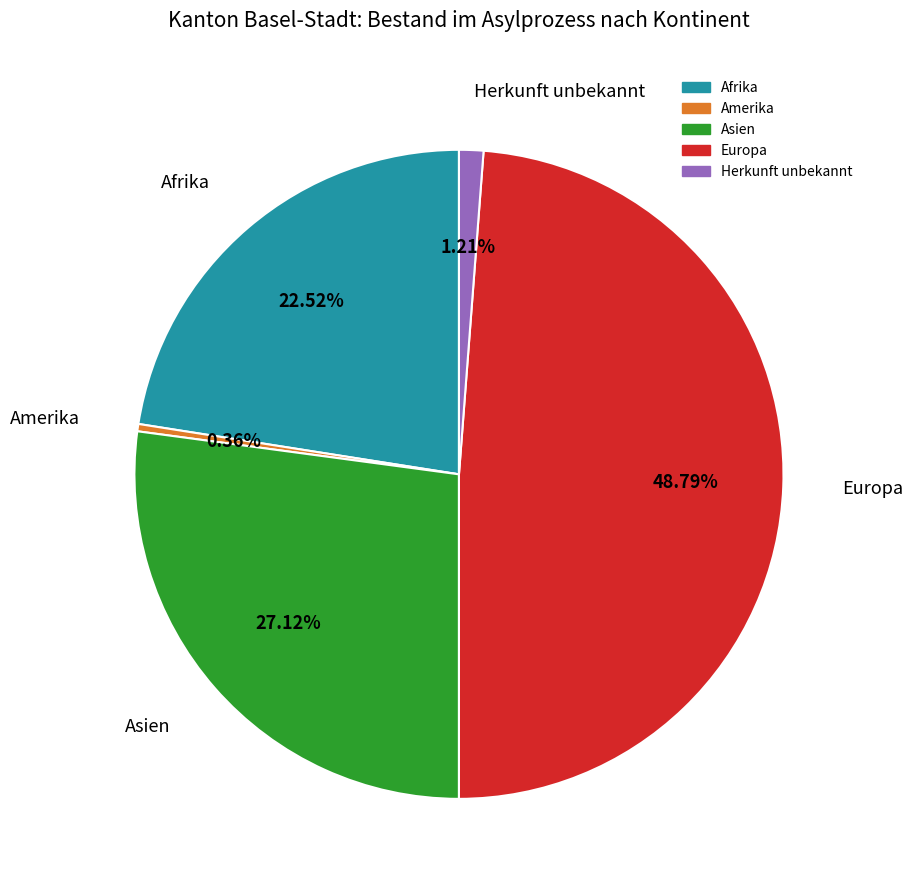

Which has a higher value, Europa or Amerika?

Europa